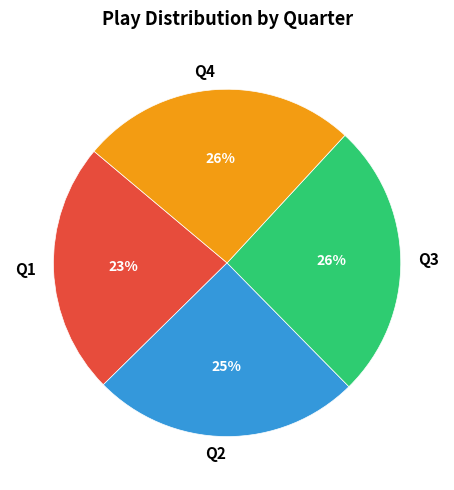

To the nearest percent, what is the average slice percentage?

25%